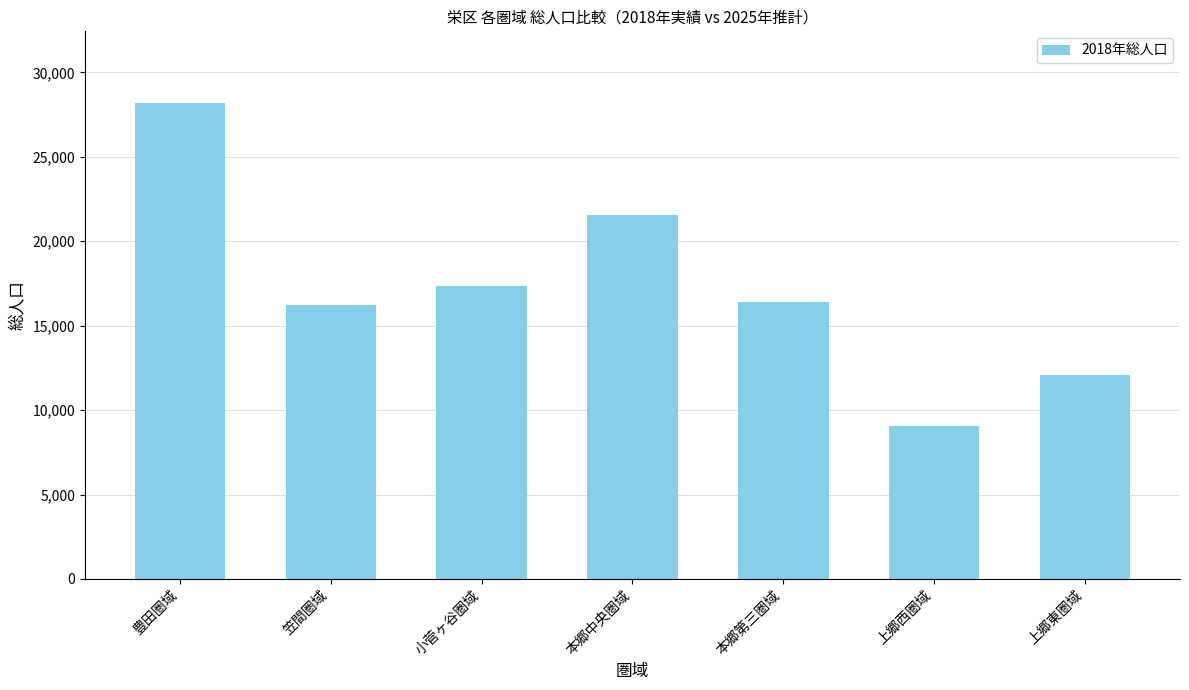

Count the values in the range 12087 to 21570.

5